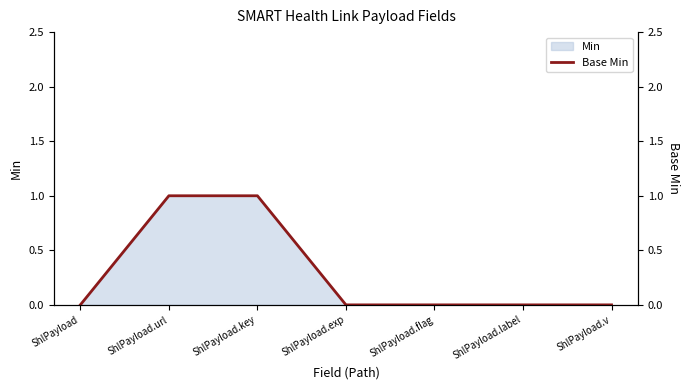

List the labels in order of value, smallest first.

ShlPayload, ShlPayload.exp, ShlPayload.flag, ShlPayload.label, ShlPayload.v, ShlPayload.url, ShlPayload.key